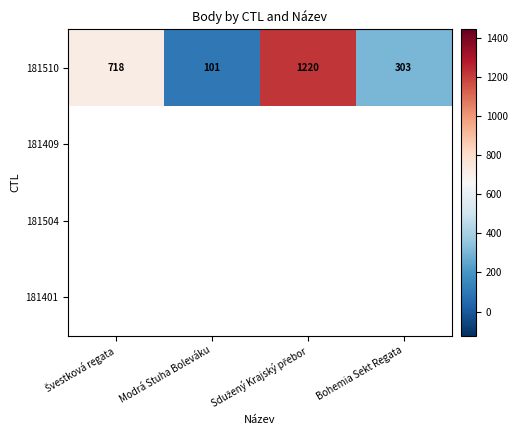

Between Sdužený Krajský přebor and Bohemia Sekt Regata, which is larger?

Sdužený Krajský přebor